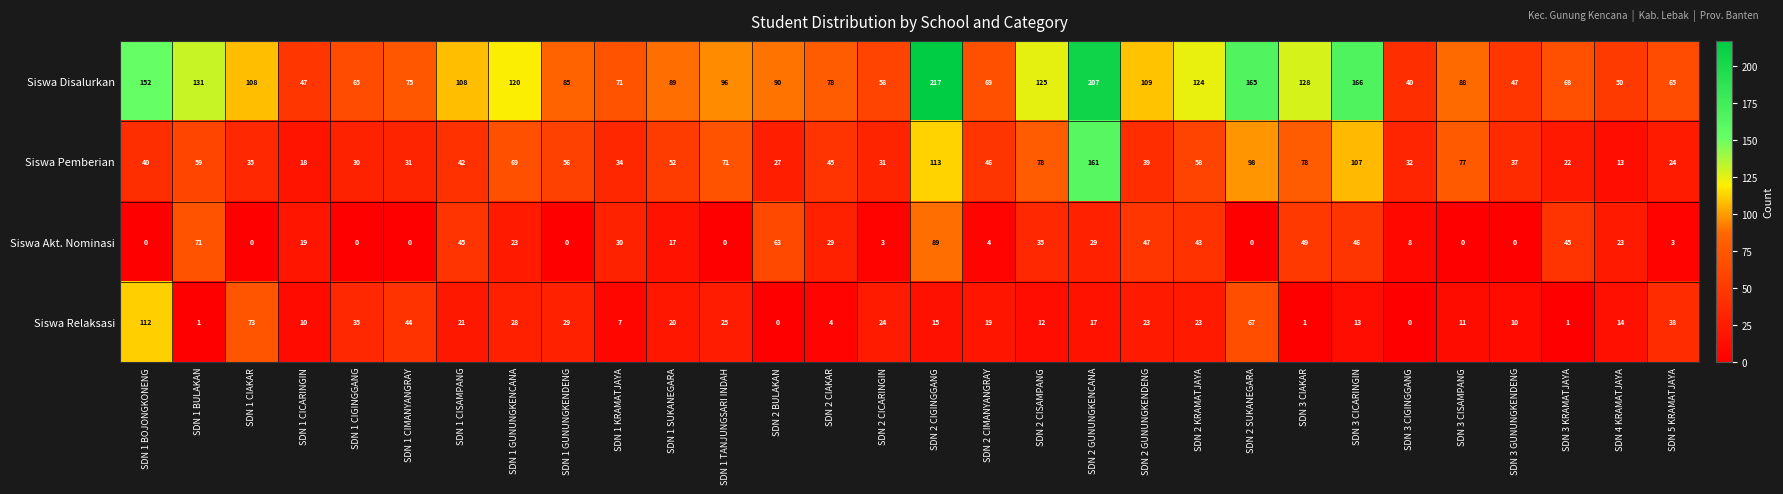

At how many categories does at least one series exceed 115?

10